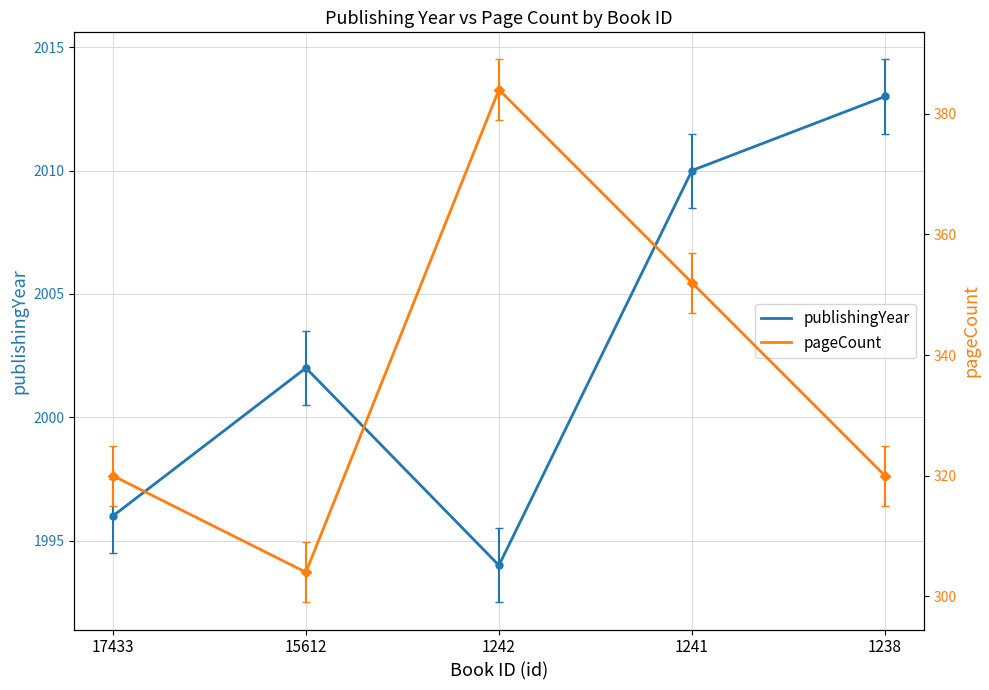

Where is pageCount nearest to the value 344?

1241